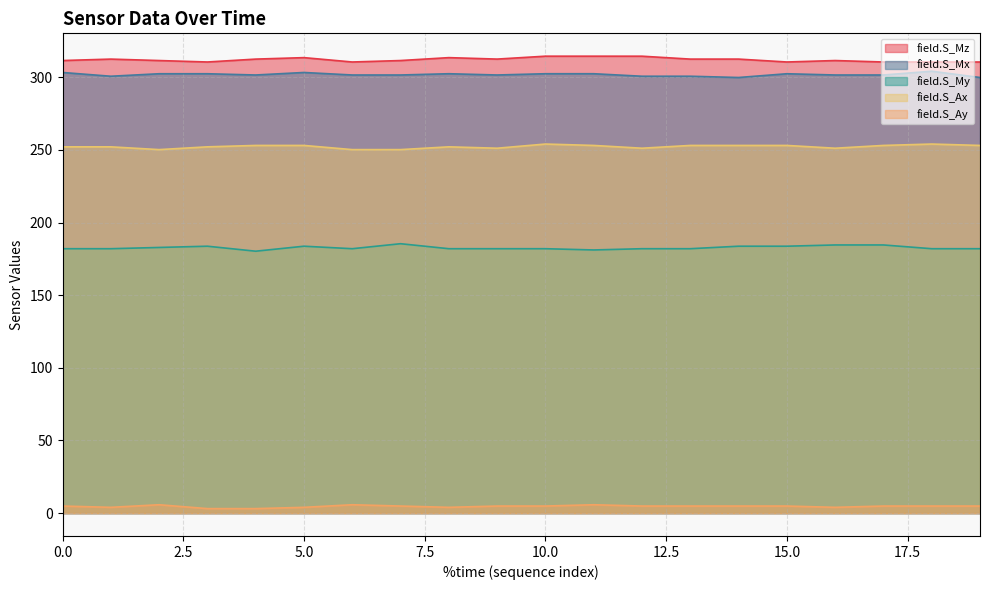

True or false: field.S_My and field.S_Ay cross at least once.

False